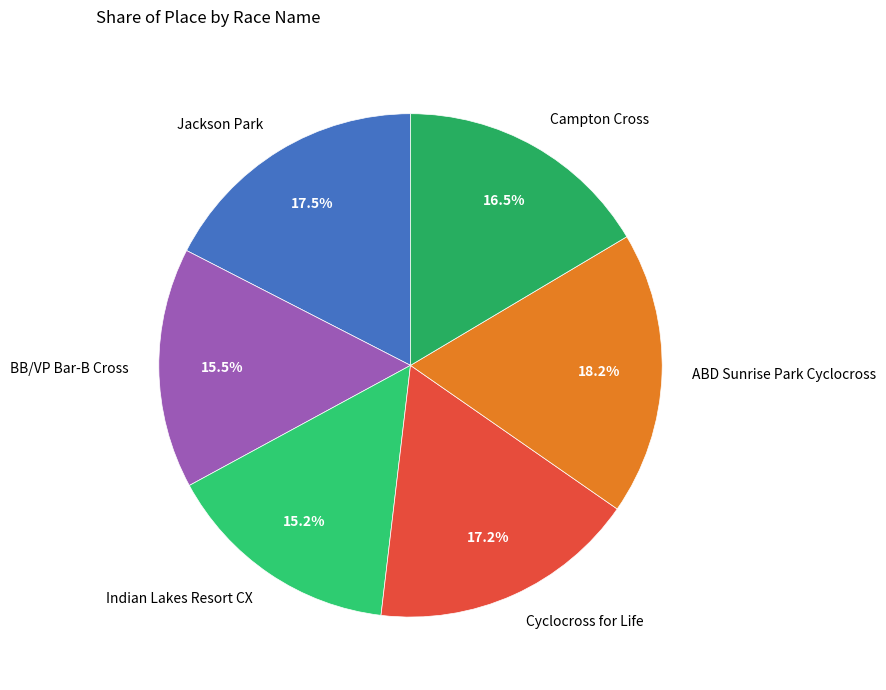

Is there a majority slice in this chart?

No